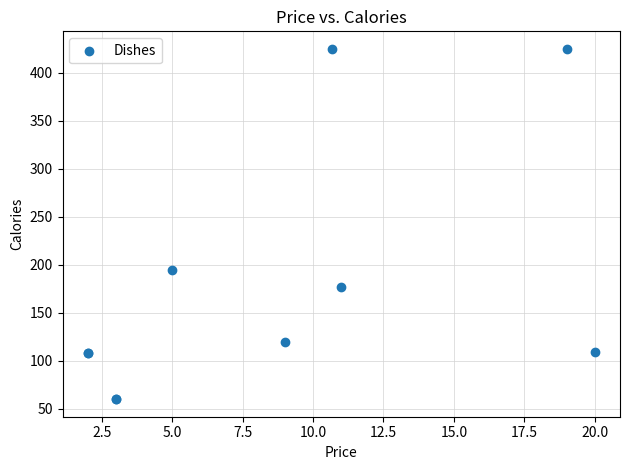

What Y value in the scatter plot is closest to 242?

194.2